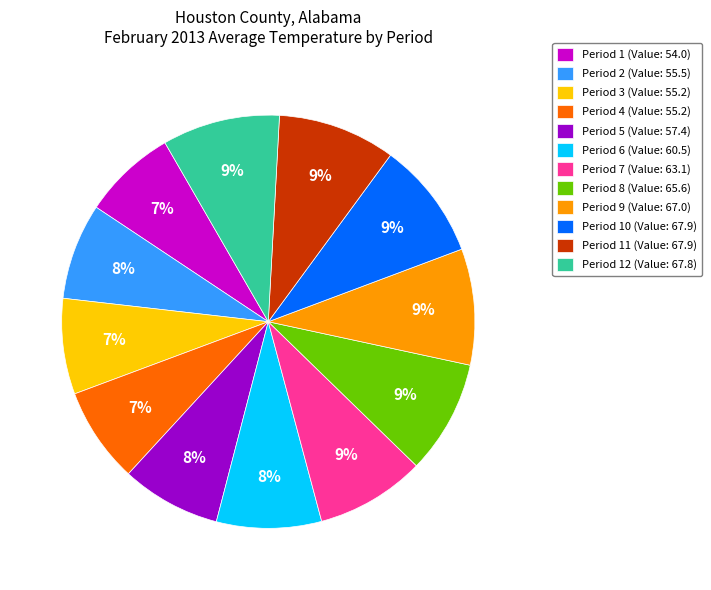

To the nearest percent, what is the average slice percentage?

8%